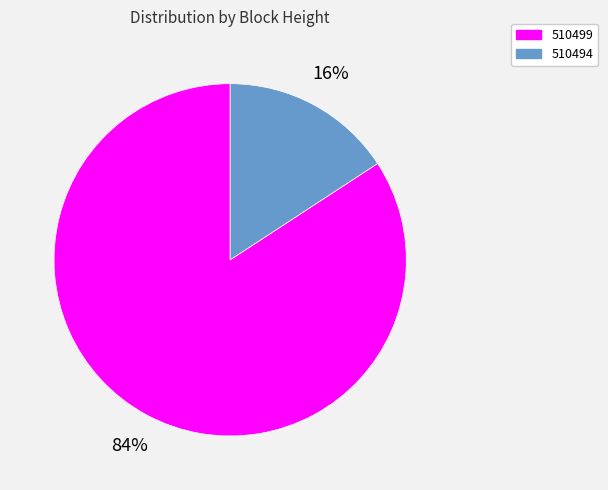

Between 510499 and 510494, which is larger?

510499